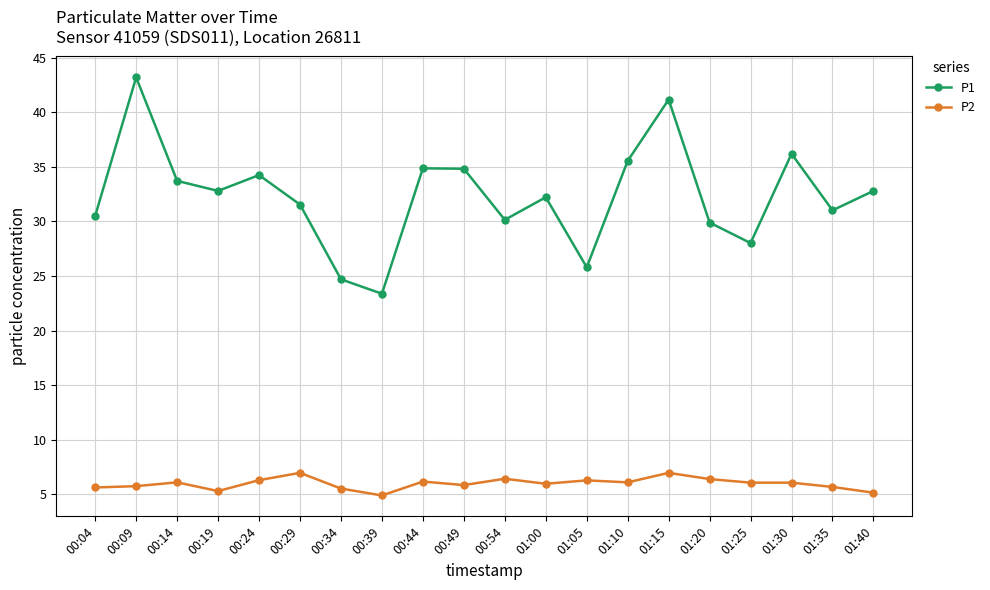

List the series in order of their overall mean, lowest first.

P2, P1